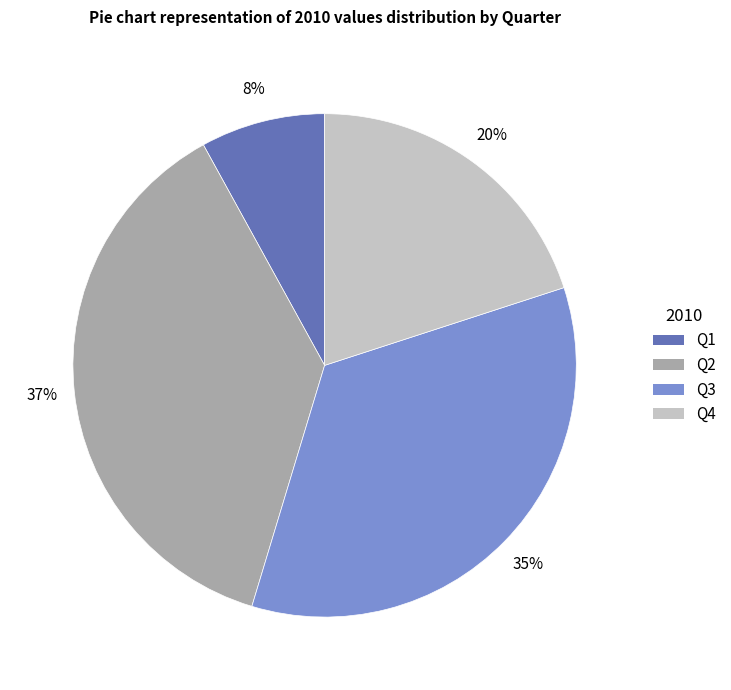

To the nearest percent, what is the combined percentage of Q3 and Q2?

72%